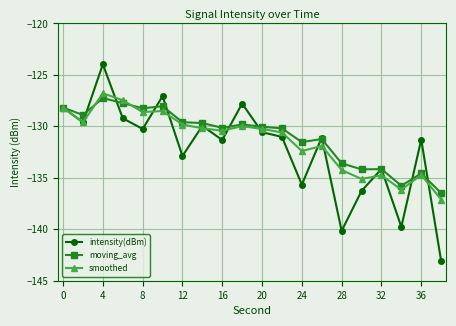

True or false: moving_avg has more than 0 interior local peaks.

True